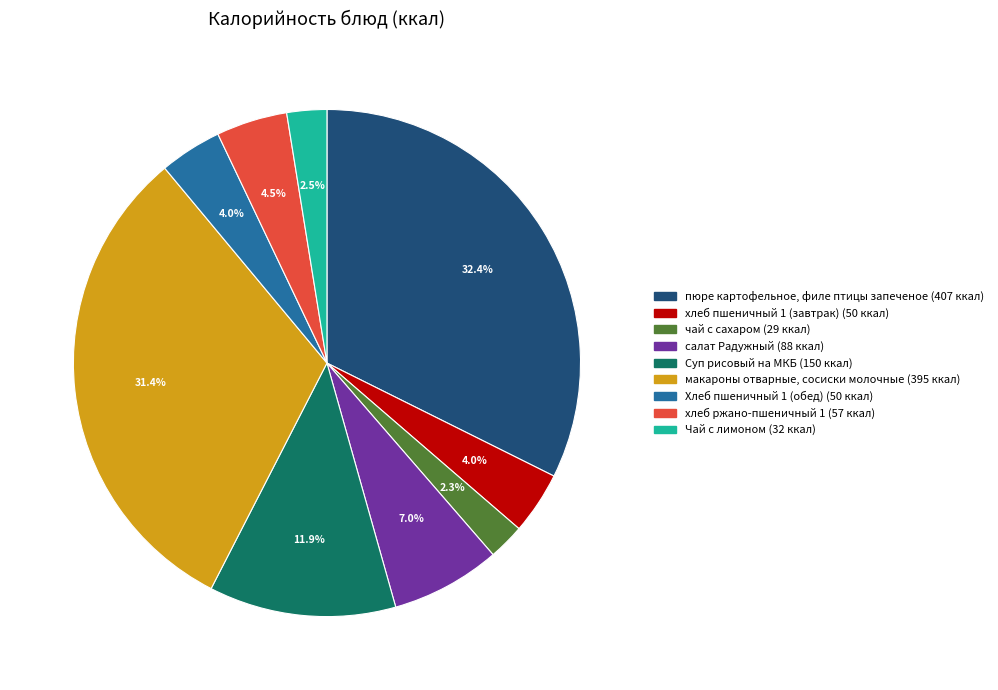

What portion of the pie excludes чай с сахаром?

97.7%